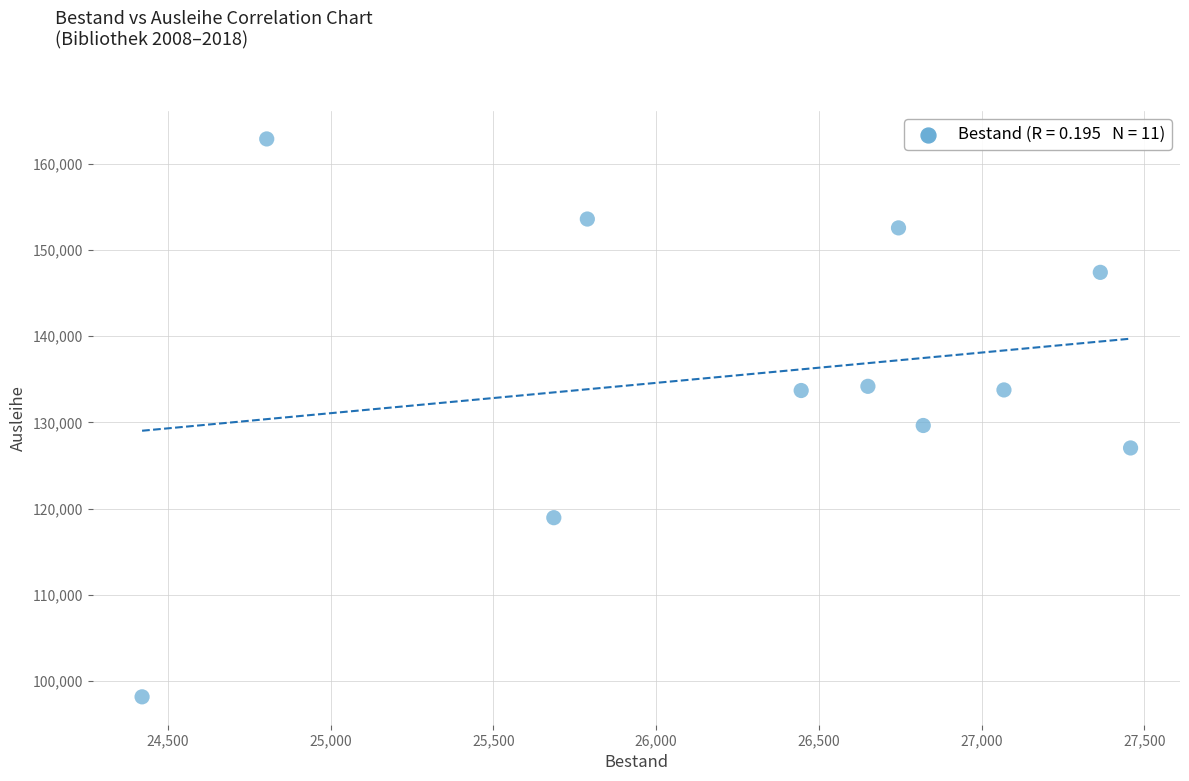

What is the average X value?

26296